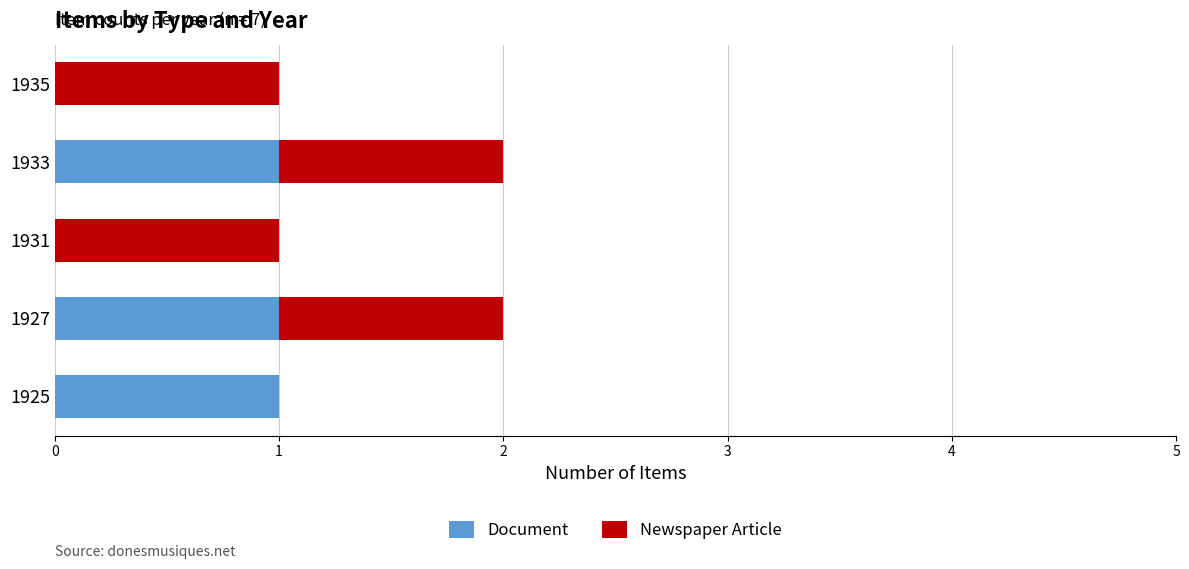

What is the sum of all Document values?

3